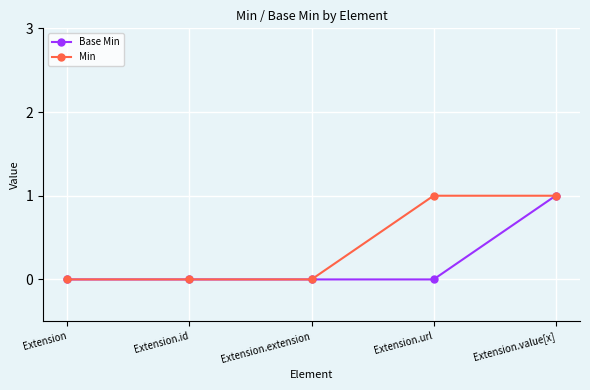

The value of Min at Extension.url is 0. True or false?

False